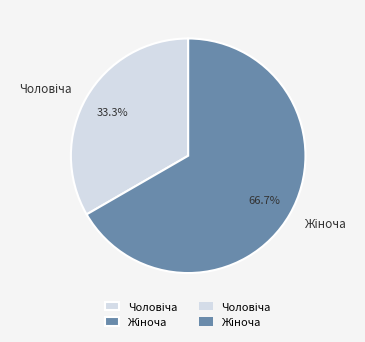

Does any single category account for the majority?

Yes